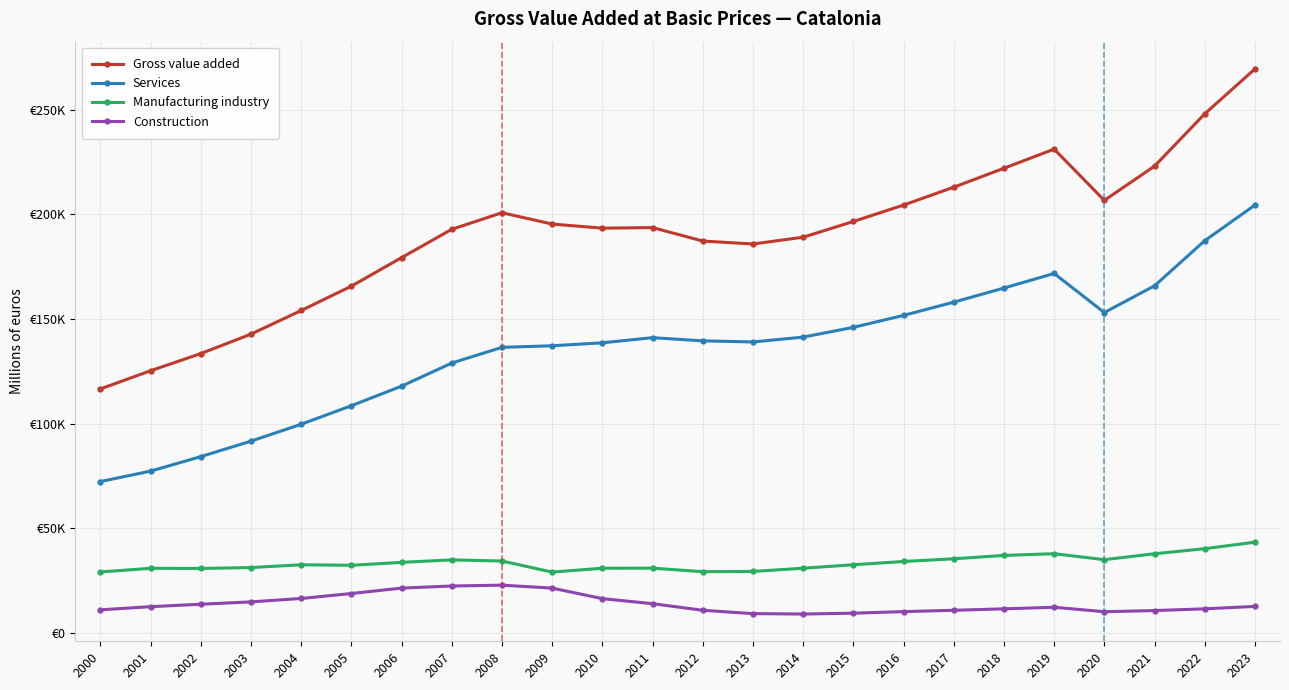

What are all the series names shown in the legend?

Gross value added, Services, Manufacturing industry, Construction